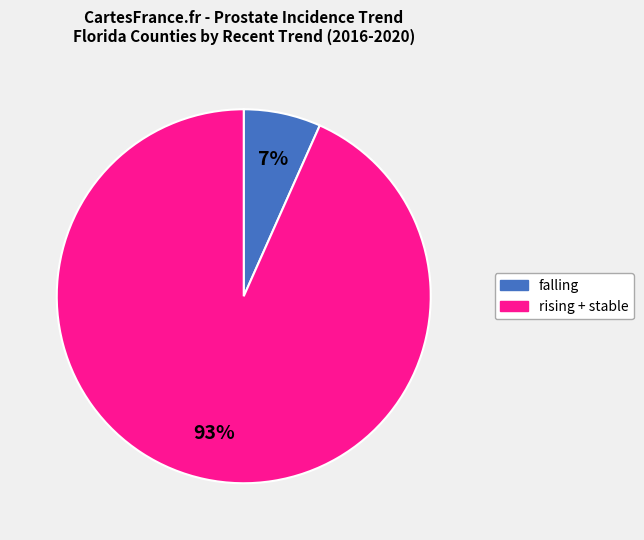

Is there any slice that represents more than half of the pie?

Yes